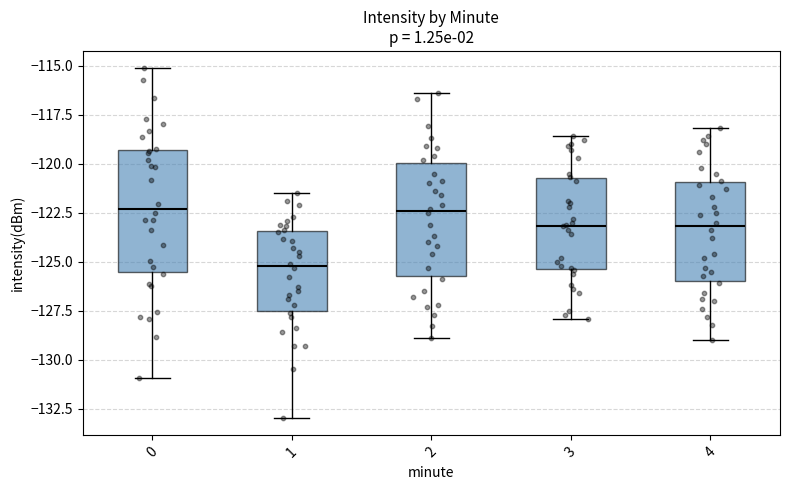

Where is the lower edge of the box at x = 4 on the y-axis? The values are not printed on the chart, so give them approximately, as read against the axis.

-126.0